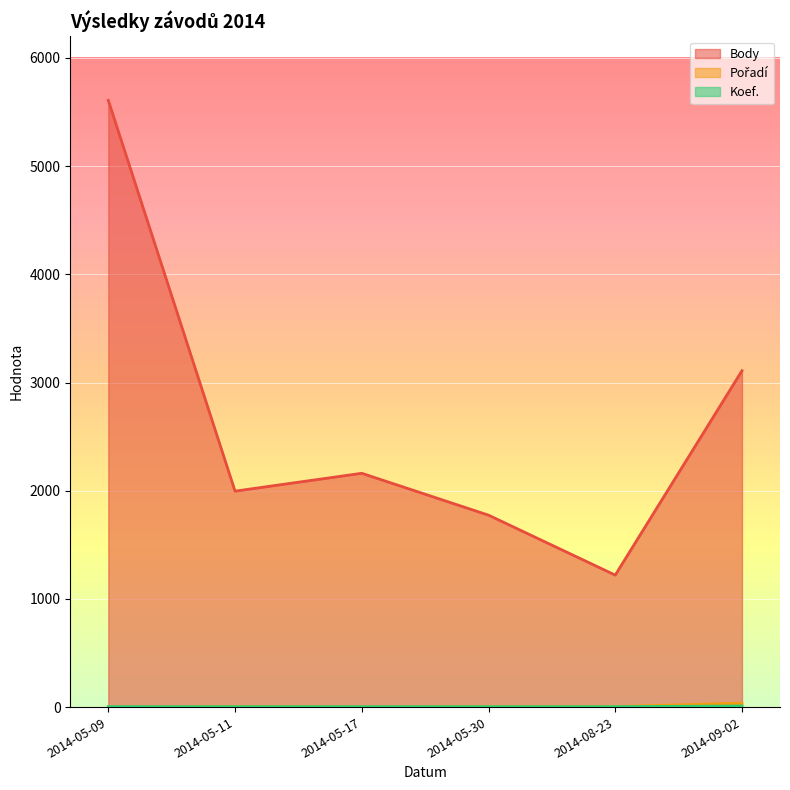

Count the number of categories in the chart.

6